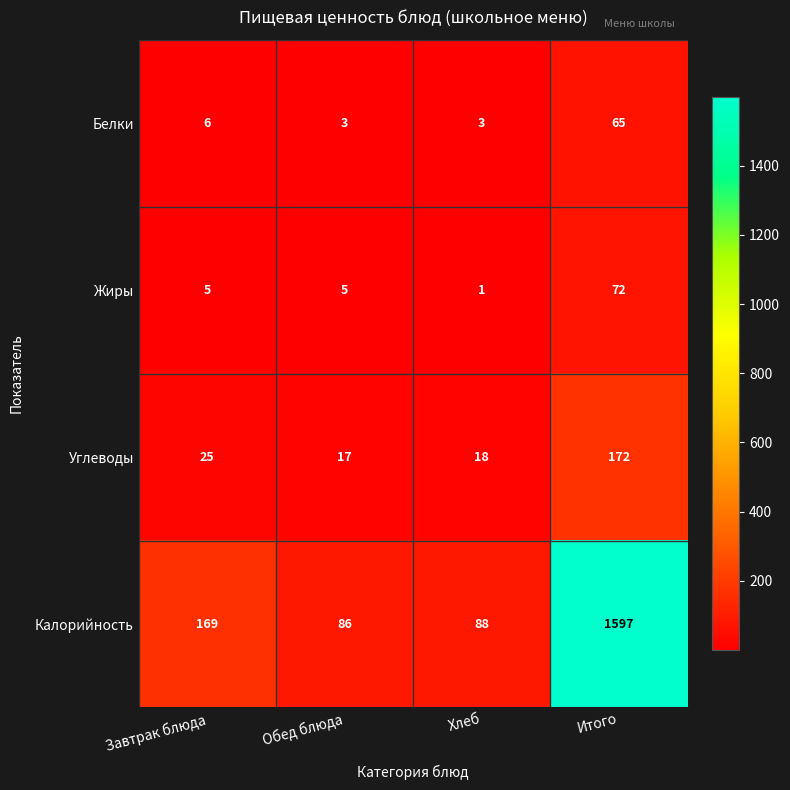

Where is Углеводы nearest to the value 94?

Завтрак блюда